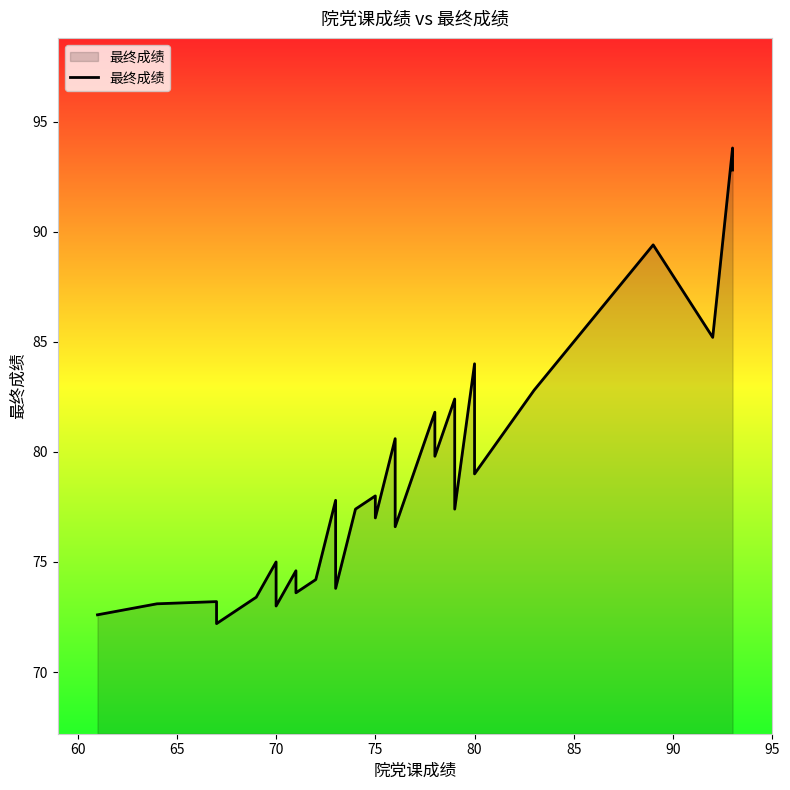

Does the chart display data point markers on the line(s)?

No